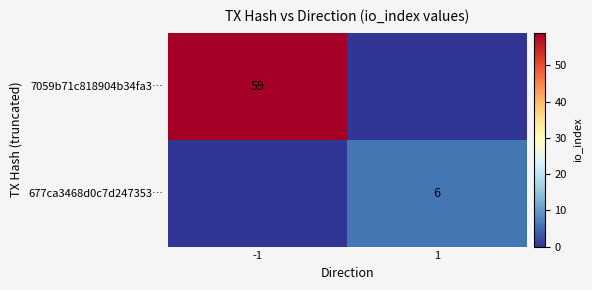

Is the value of 7059b71c818904b34fa3… at -1 greater than the value of 677ca3468d0c7d247353… at 1?

Yes